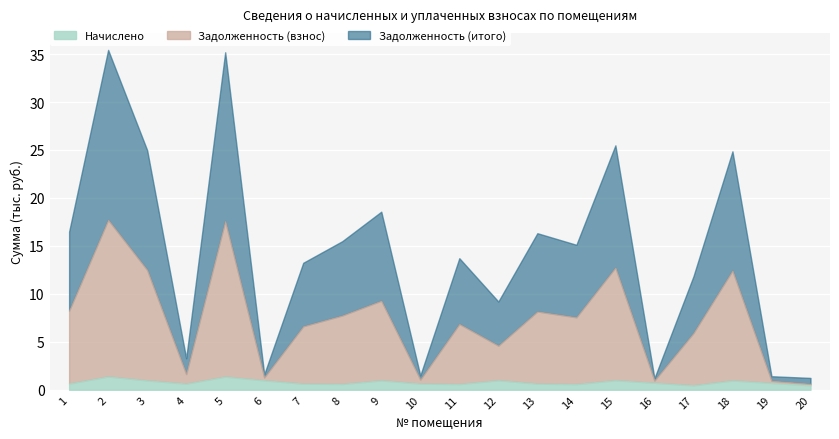

Rank the series by their maximum value, from lowest to highest.

Начислено, Задолженность (взнос), Задолженность (итого)